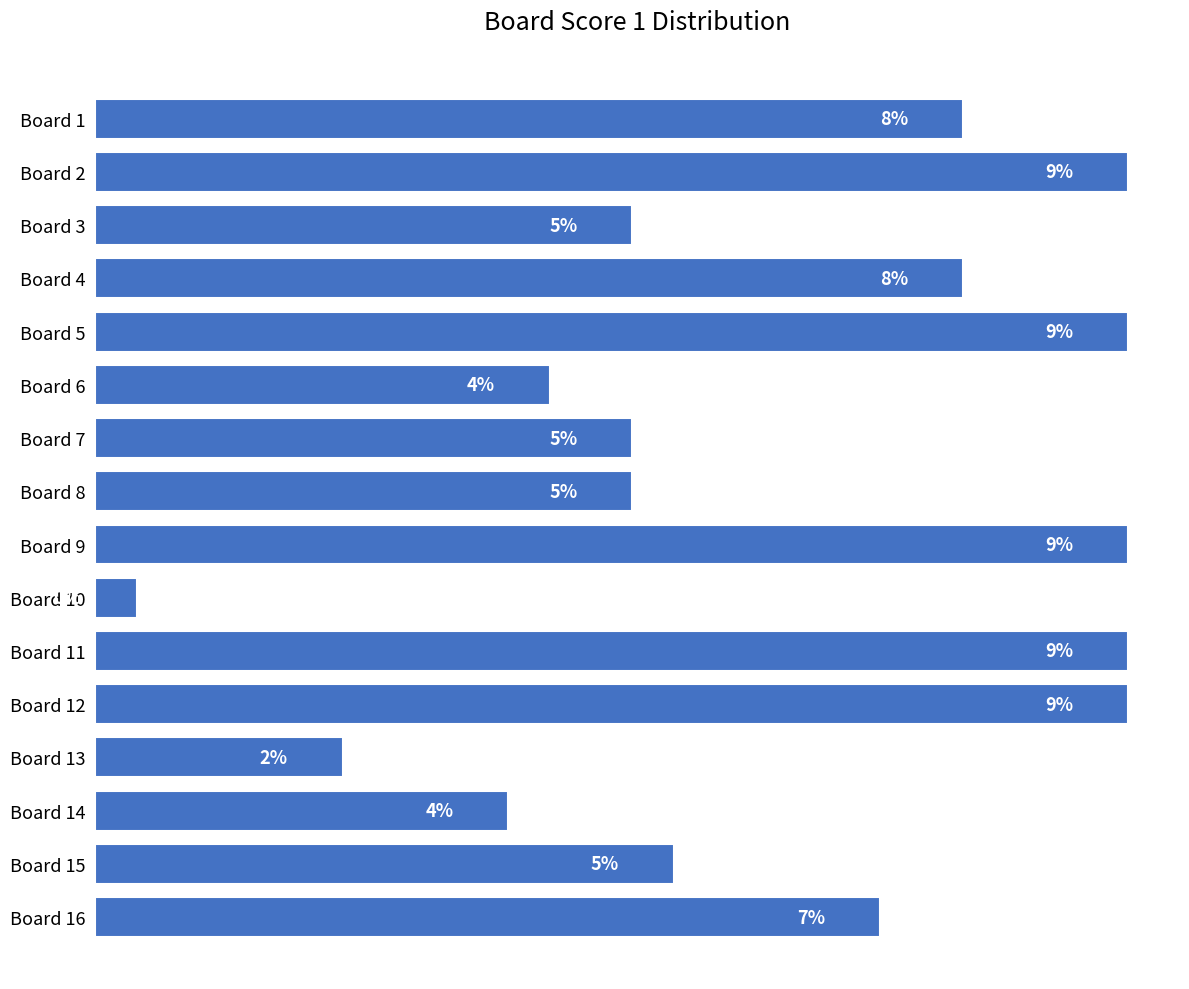

Does the chart contain any negative values?

No